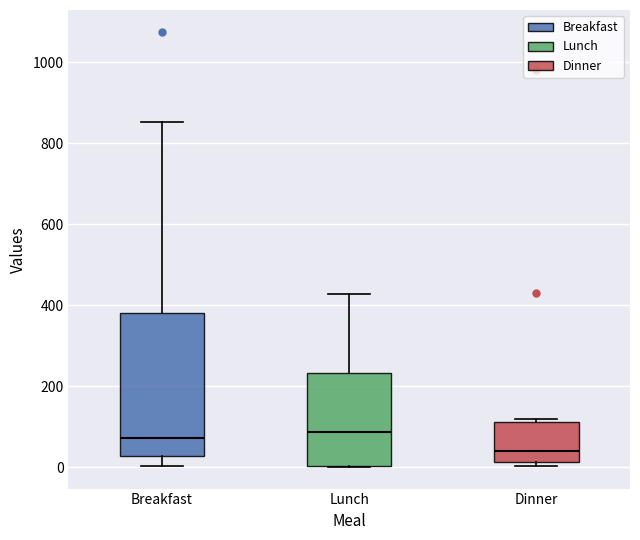

Reading left to right, transcribe this box plot: for each box, give where its median line is, the range the box spans, and where its two whiskers end, as read against the y-axis. The values are not printed on the chart, so give them approximately, as read against the axis.

Breakfast: median 80, box 20 to 380, whiskers 0 to 860
Lunch: median 80, box 0 to 240, whiskers 0 to 420
Dinner: median 40, box 20 to 120, whiskers 0 to 120 (just above the box's upper edge)